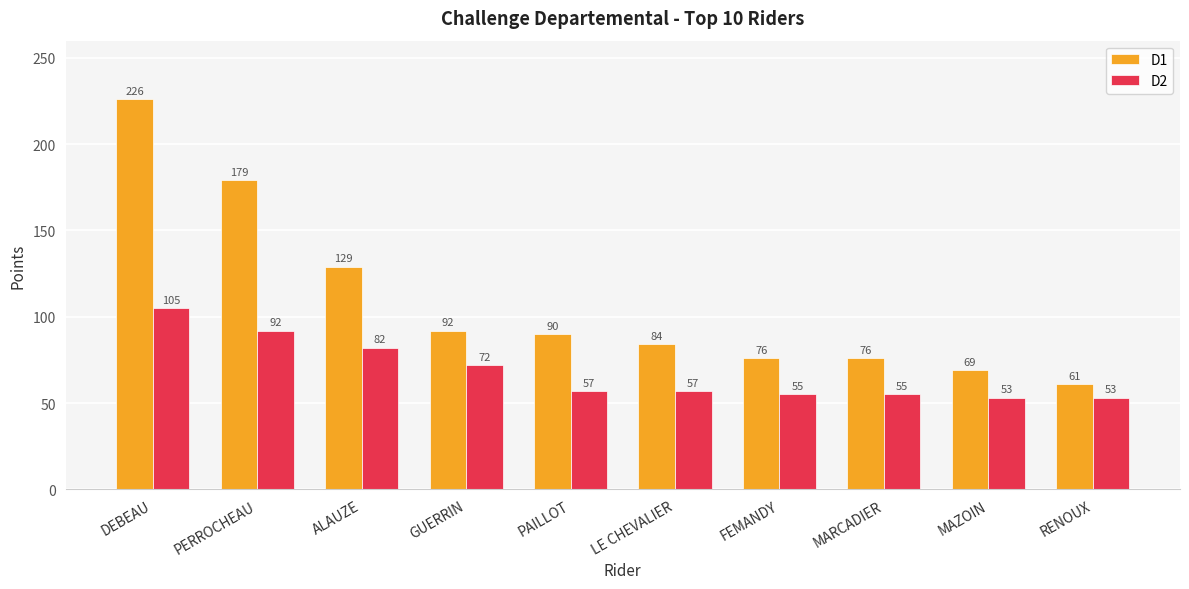

How many distinct data groups are displayed?

2